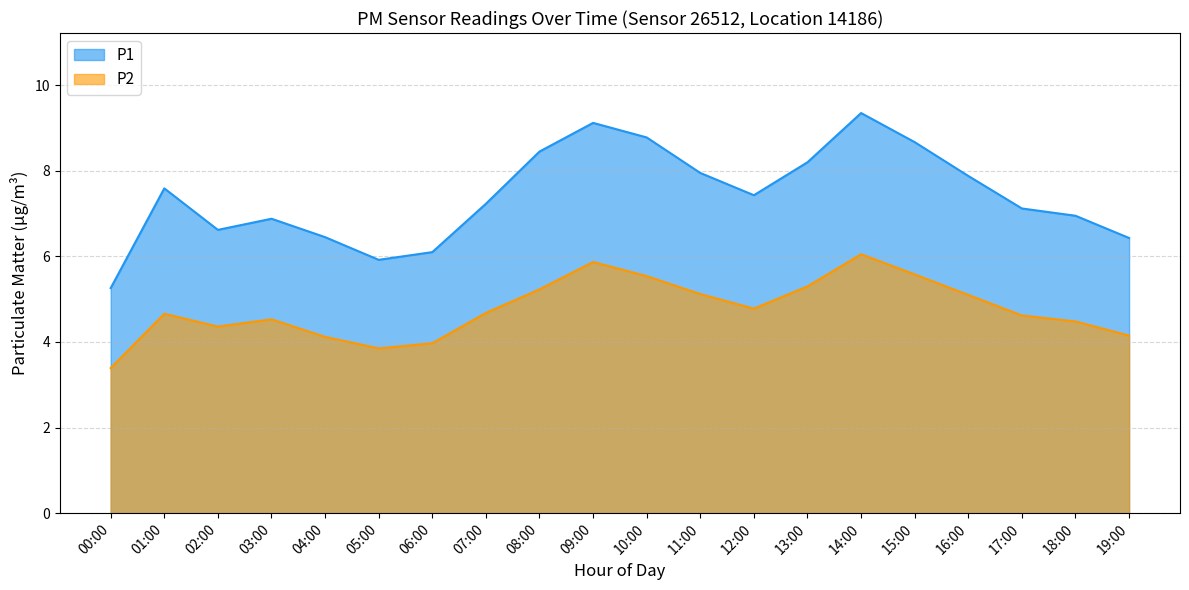

What is the difference between the maximum and second lowest values in the P1 series?

3.4